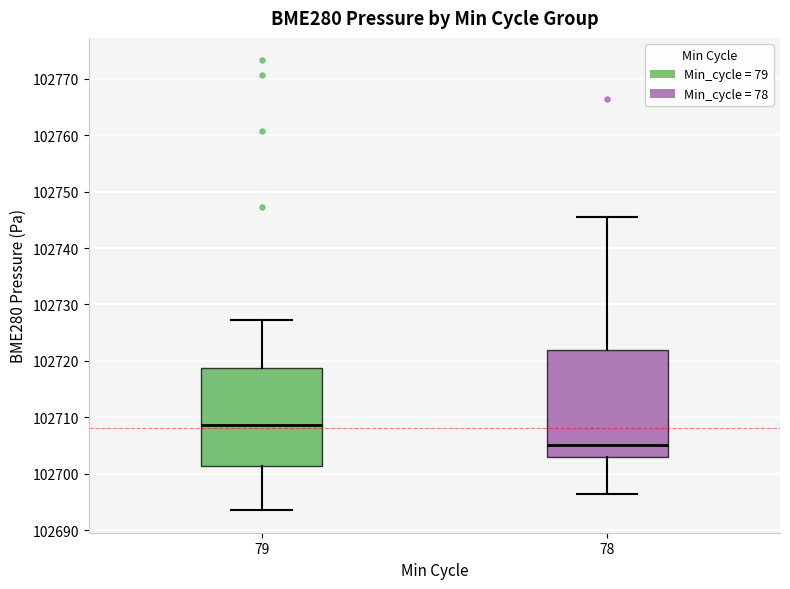

Where does the lower whisker of the box at x = 78 end on the y-axis? The values are not printed on the chart, so give them approximately, as read against the axis.

102696